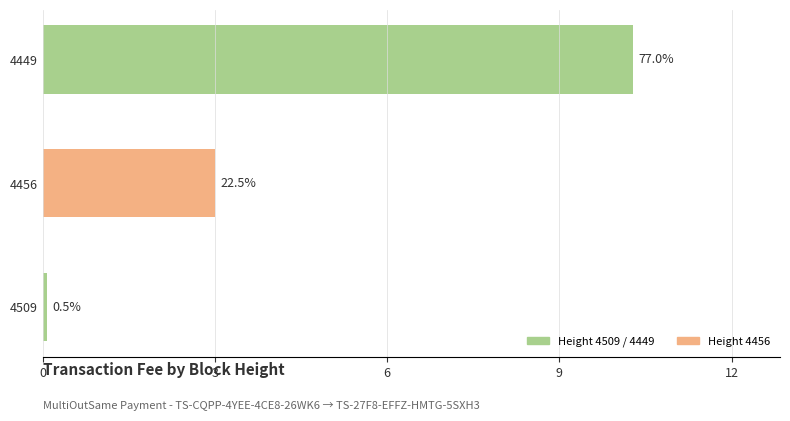

Does the chart contain stacked bars?

No